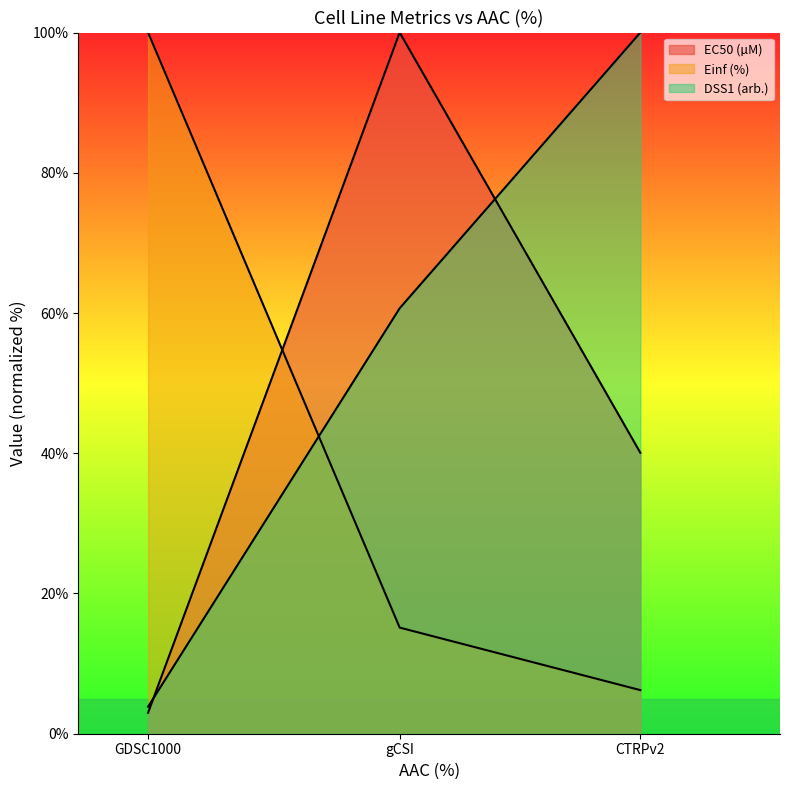

True or false: EC50 (µM) has a value of 47.2 at gCSI.

False